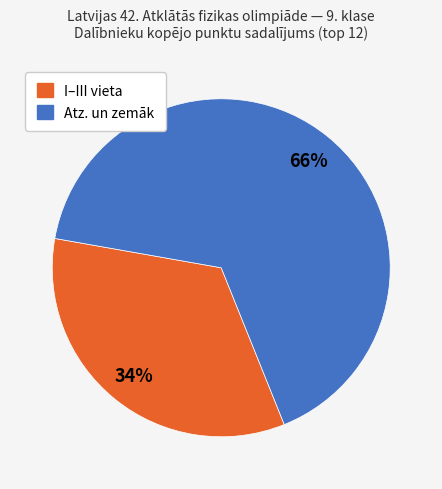

Is there a majority slice in this chart?

Yes